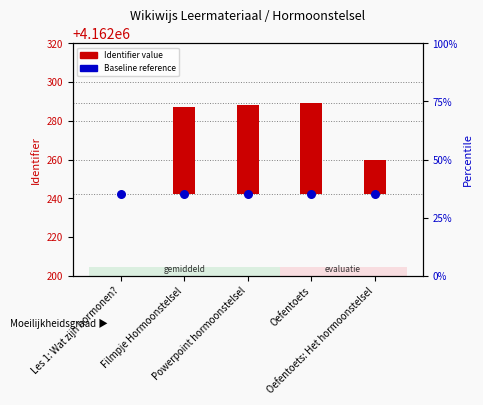

What are all the series names shown in the legend?

Identifier value, Baseline reference